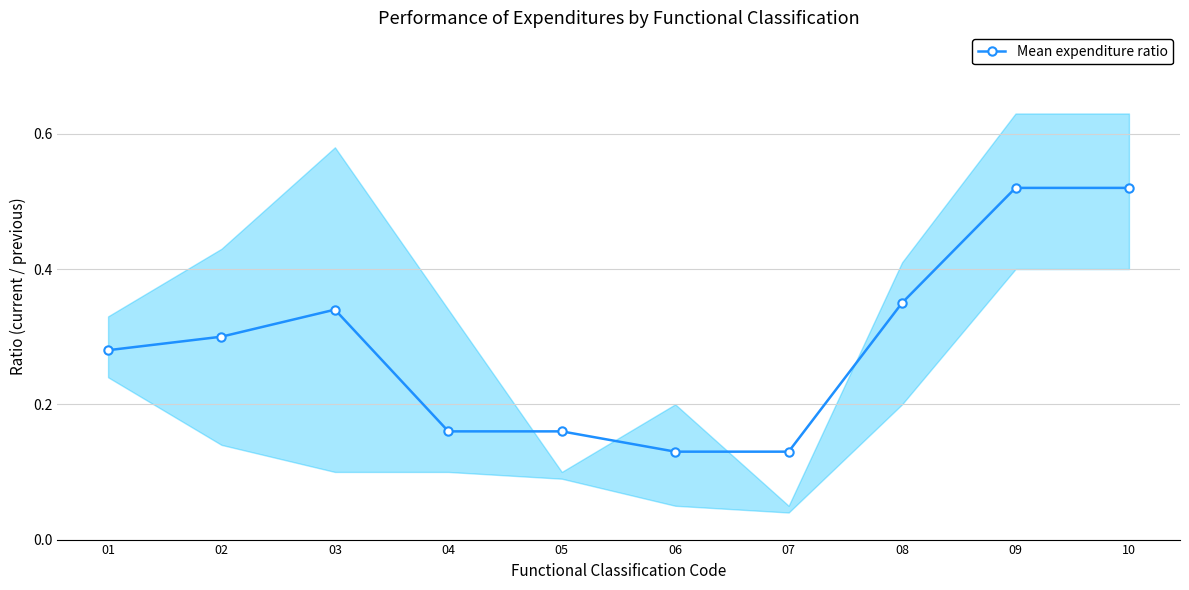

What value does the data have at 09?

0.5